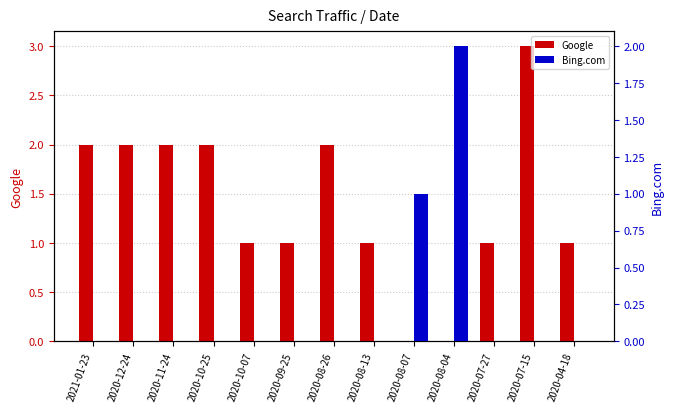

At how many categories does at least one series exceed 0?

13